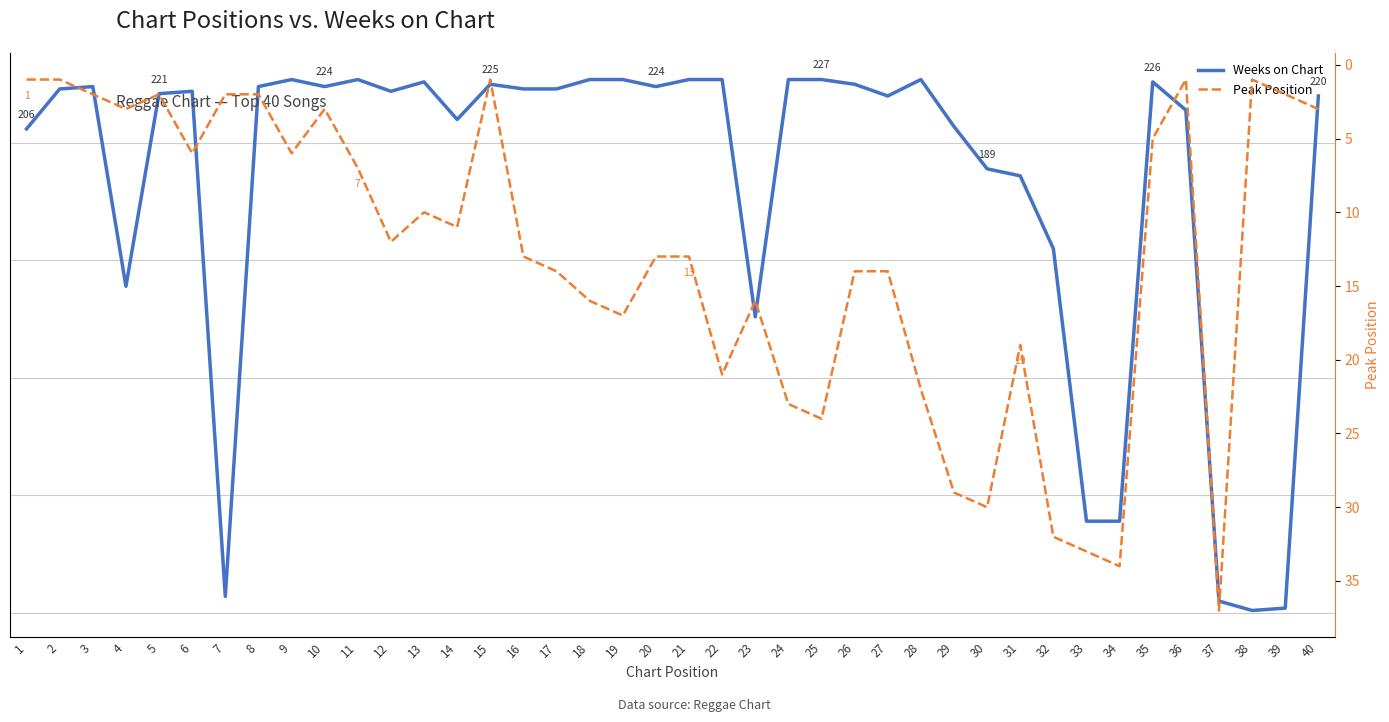

What are all the series names shown in the legend?

Weeks on Chart, Peak Position